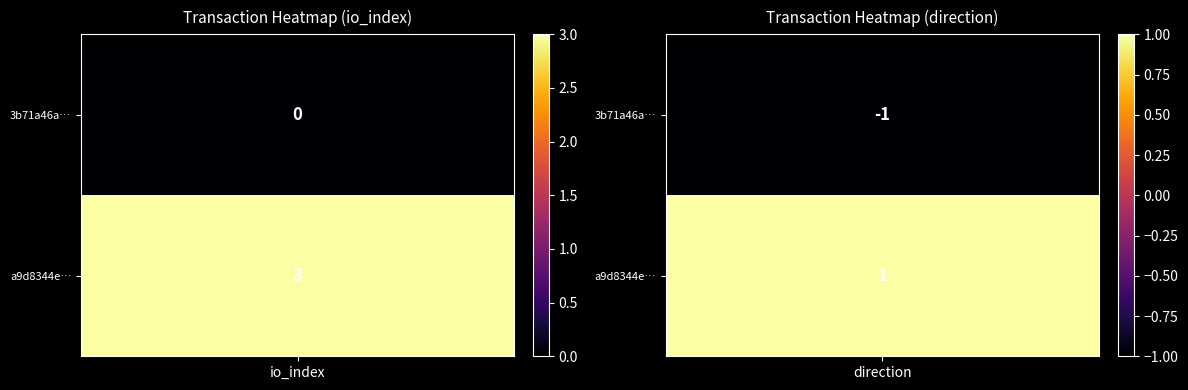

What is the sum of the a9d8344e4572e9ebd52f9b2257eb44e70ff2ba4 values at 1 and -1?

4